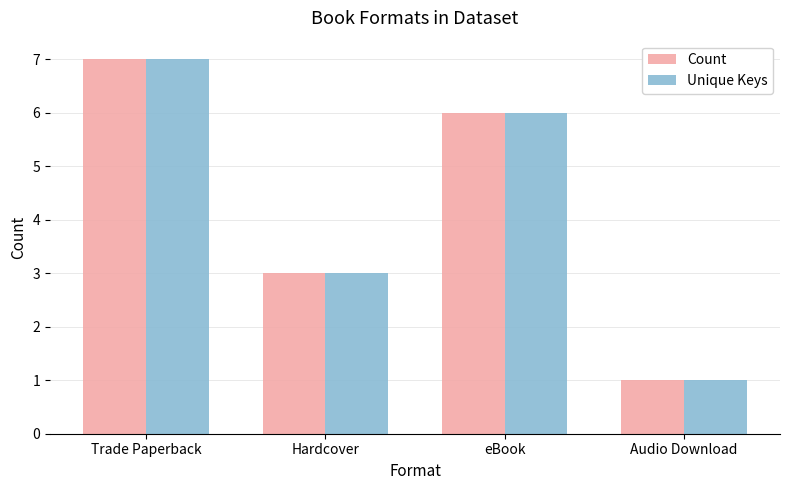

Rank the categories by Unique Keys value from highest to lowest.

Trade Paperback, eBook, Hardcover, Audio Download